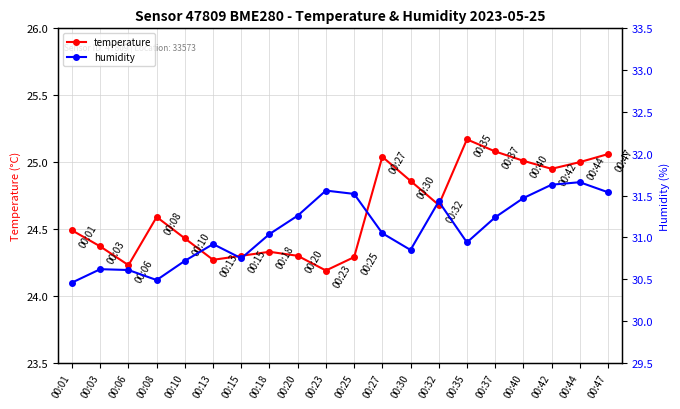

What is the difference between the maximum and second lowest values in the temperature series?

0.9